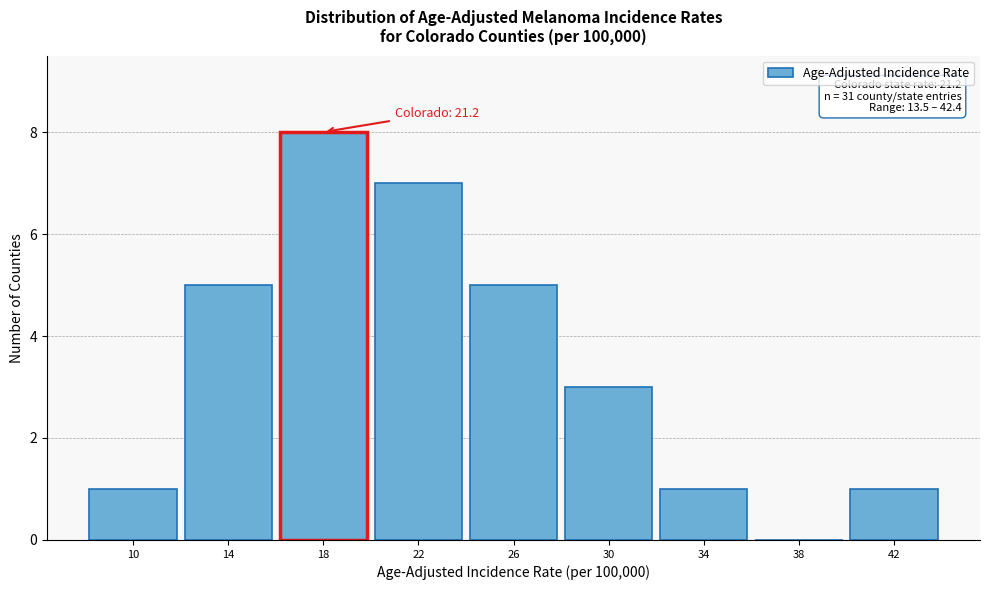

What is the change in value from 10 to 14?

+4